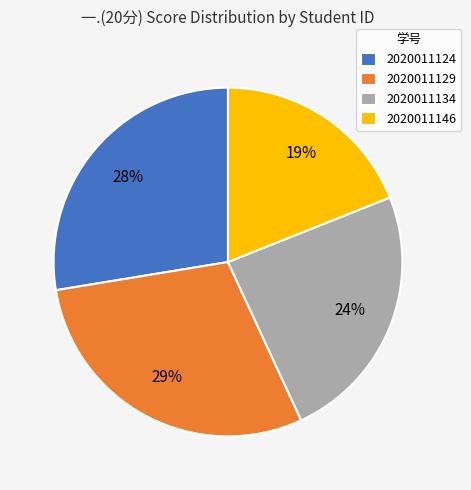

Does 2020011129 account for over 50% of the chart?

No